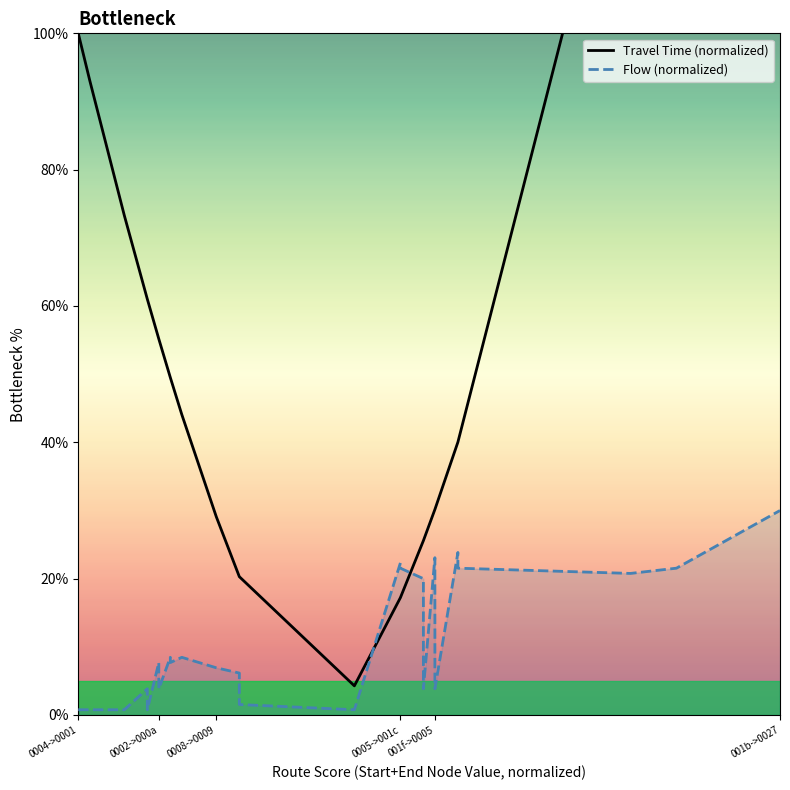

The value of Travel Time (normalized) at 11 is 28.5. True or false?

False